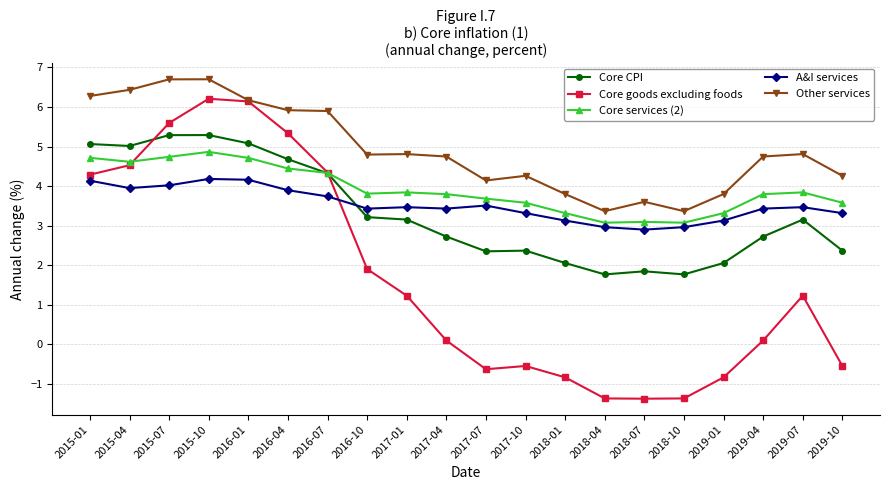

What is the label of the 18th point from the right?

2015-07